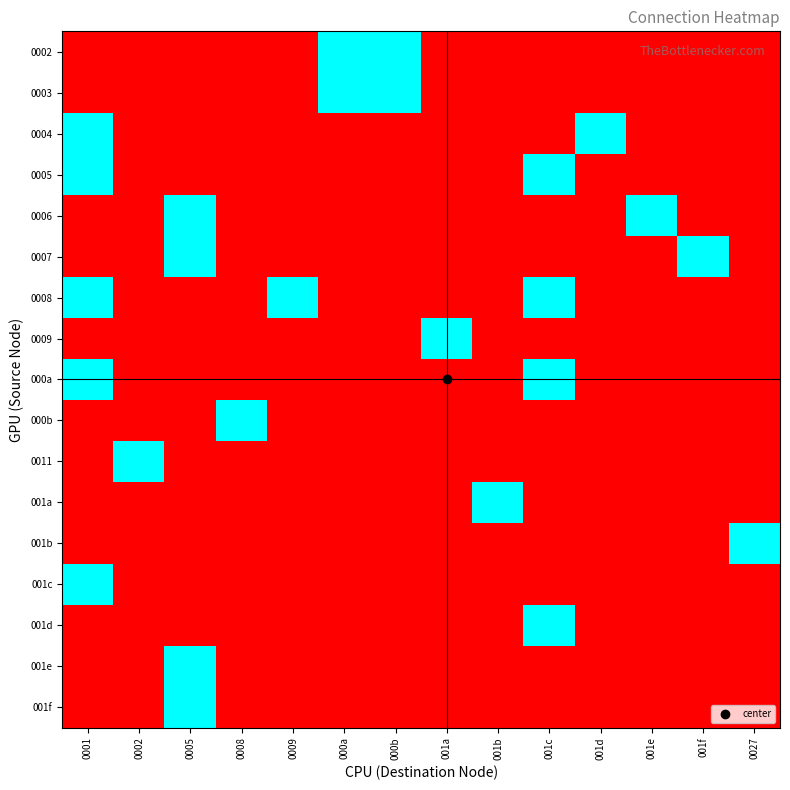

How many distinct data groups are displayed?

17